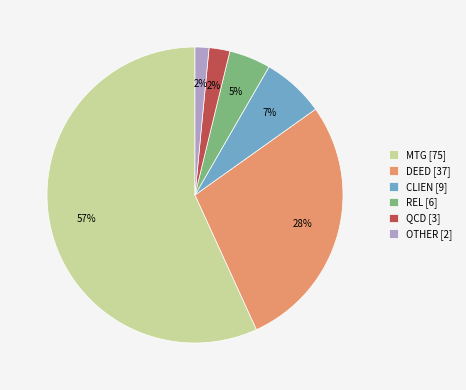

Which has a higher value, OTHER [2] or MTG [75]?

MTG [75]